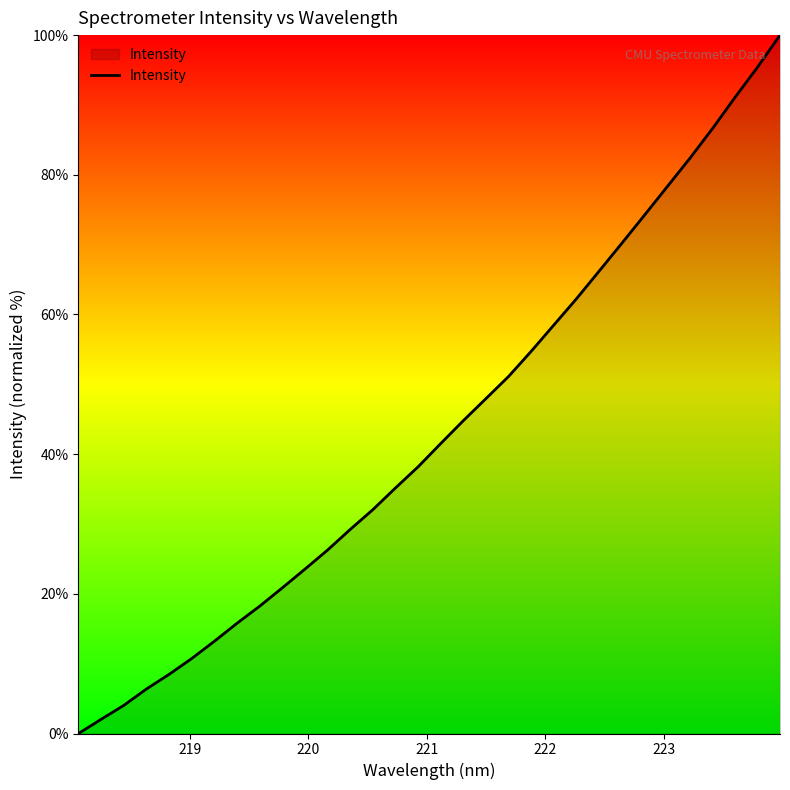

What is the maximum value shown in the chart?

100.0